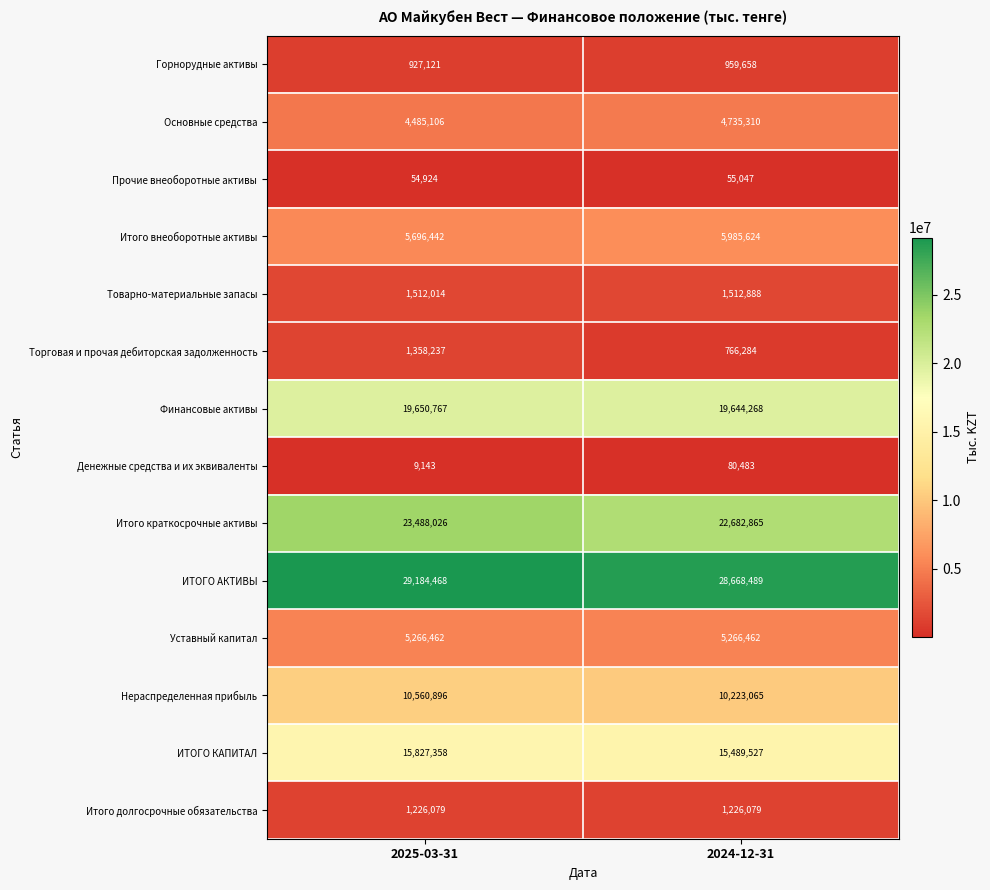

Which series changed the most between 2025-03-31 and 2024-12-31?

Итого краткосрочные активы